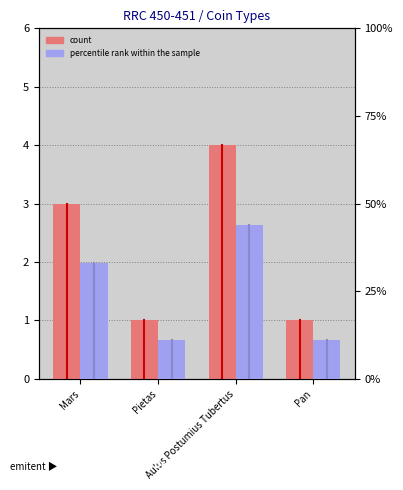

What is the total value across all series at Mars?

36